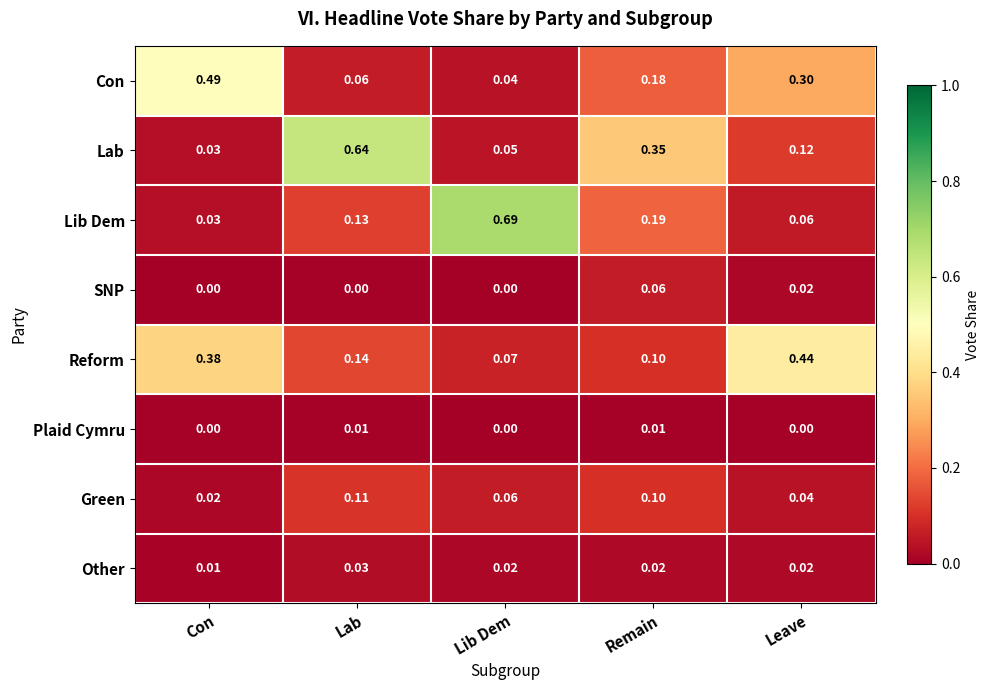

List the series in order of their peak value, lowest first.

Plaid Cymru, Other, SNP, Green, Reform, Con, Lab, Lib Dem